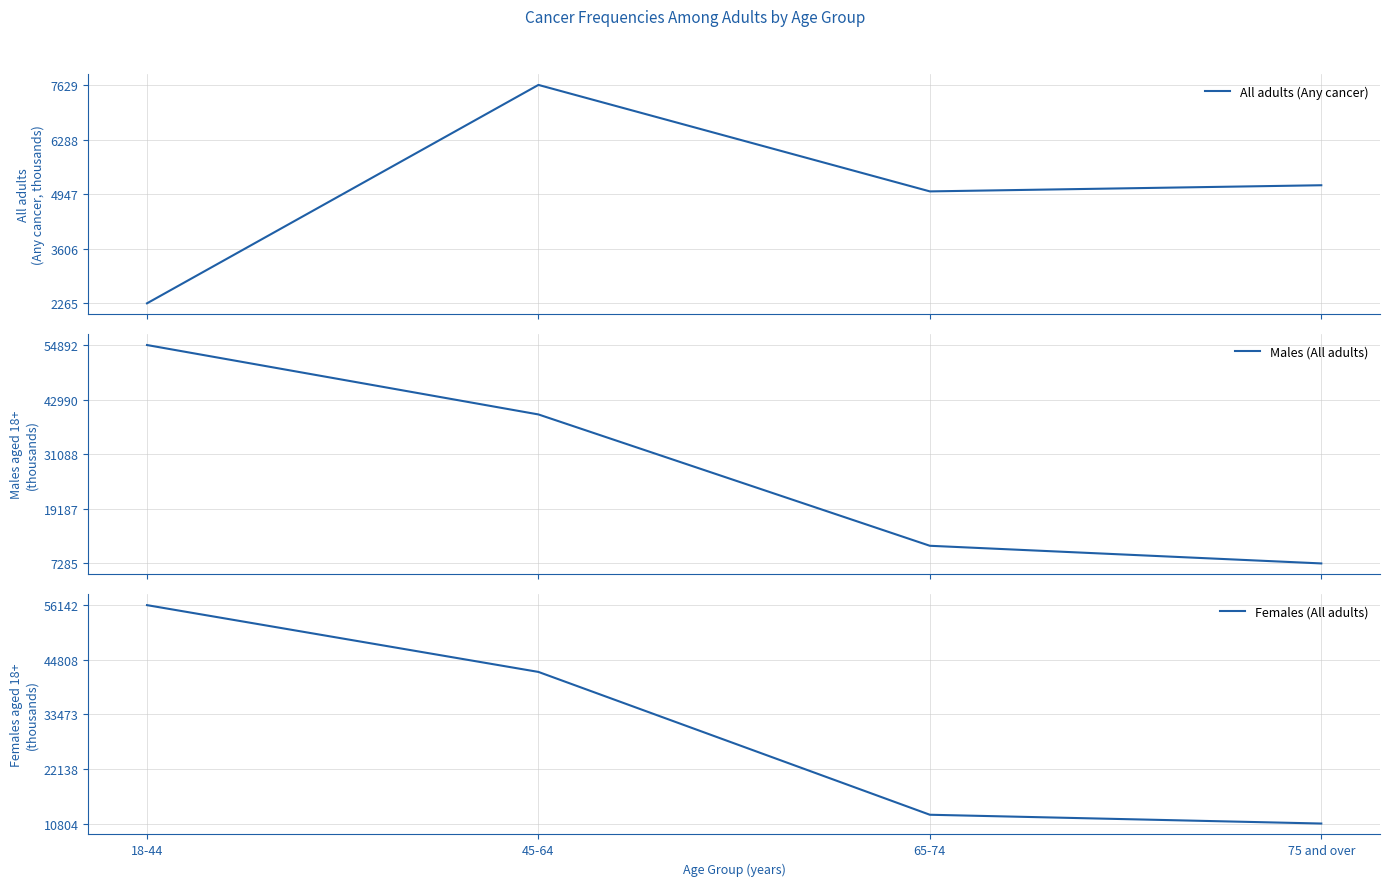

What is the difference between the maximum and second lowest values in the Males (All adults) series?

43759